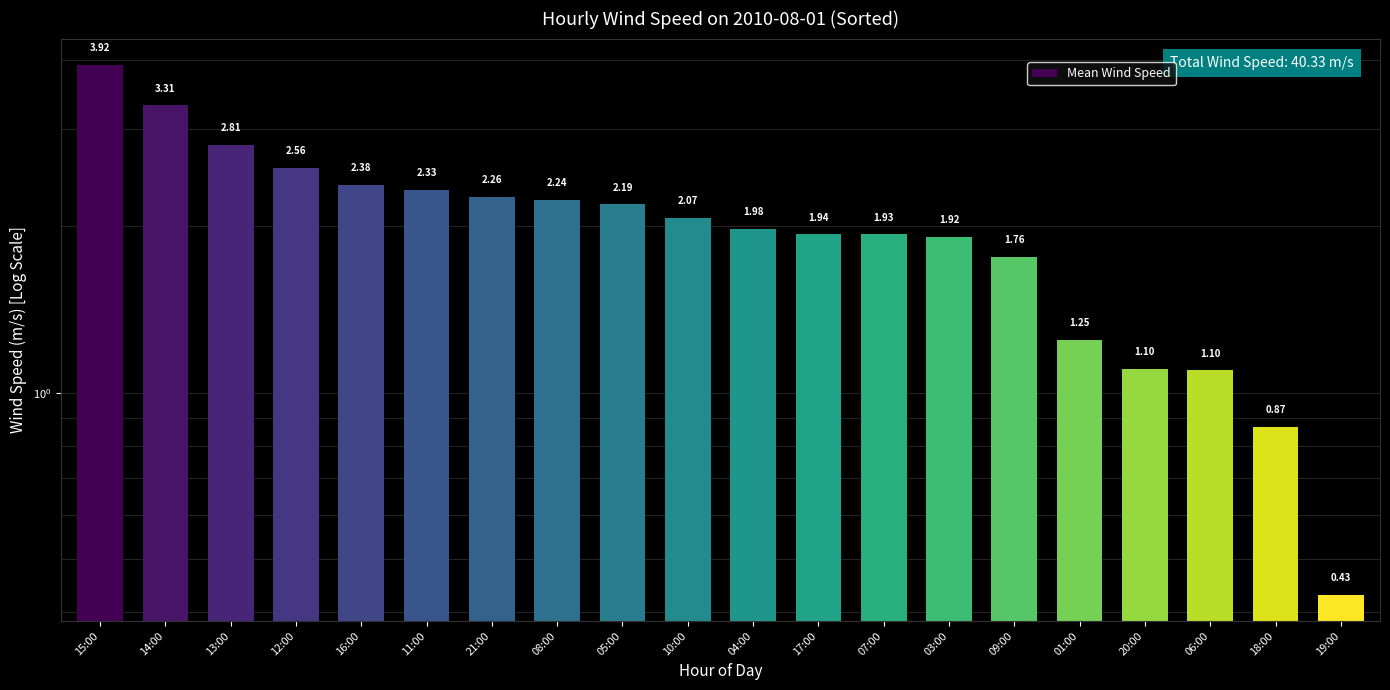

Reading right to left, transcribe all the data shown in this chart.

19:00=0.4	18:00=0.9	06:00=1.1	20:00=1.1	01:00=1.2	09:00=1.8	03:00=1.9	07:00=1.9	17:00=1.9	04:00=2.0	10:00=2.1	05:00=2.2	08:00=2.2	21:00=2.3	11:00=2.3	16:00=2.4	12:00=2.6	13:00=2.8	14:00=3.3	15:00=3.9